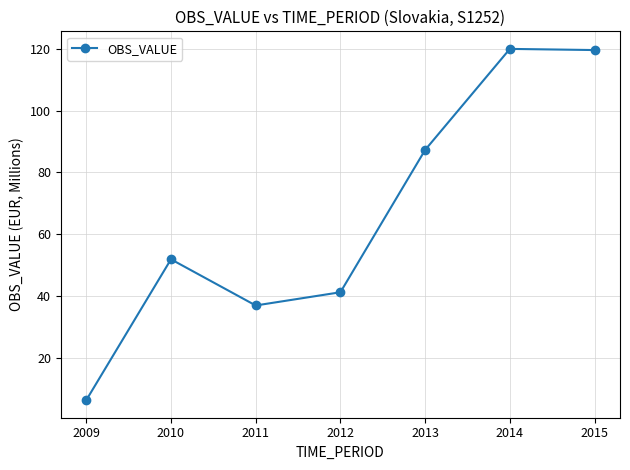

What is the value of the 4th point from the left?

41.2